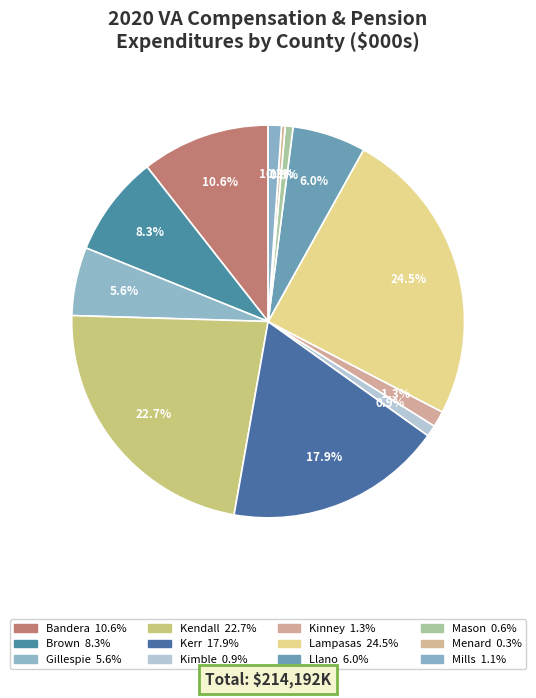

Is there a majority slice in this chart?

No